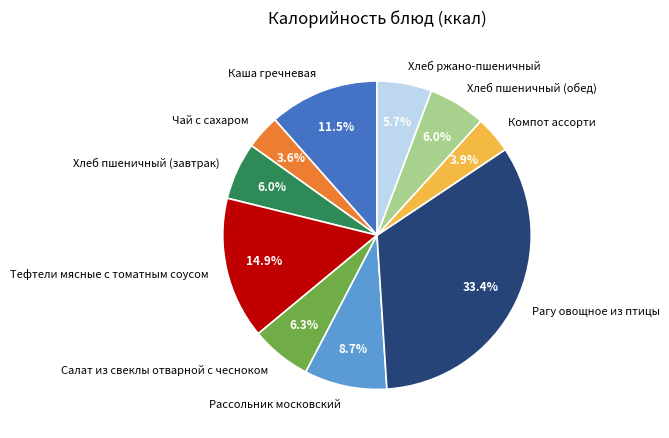

What percentage is the Хлеб ржано-пшеничный slice, to the nearest percent?

6%